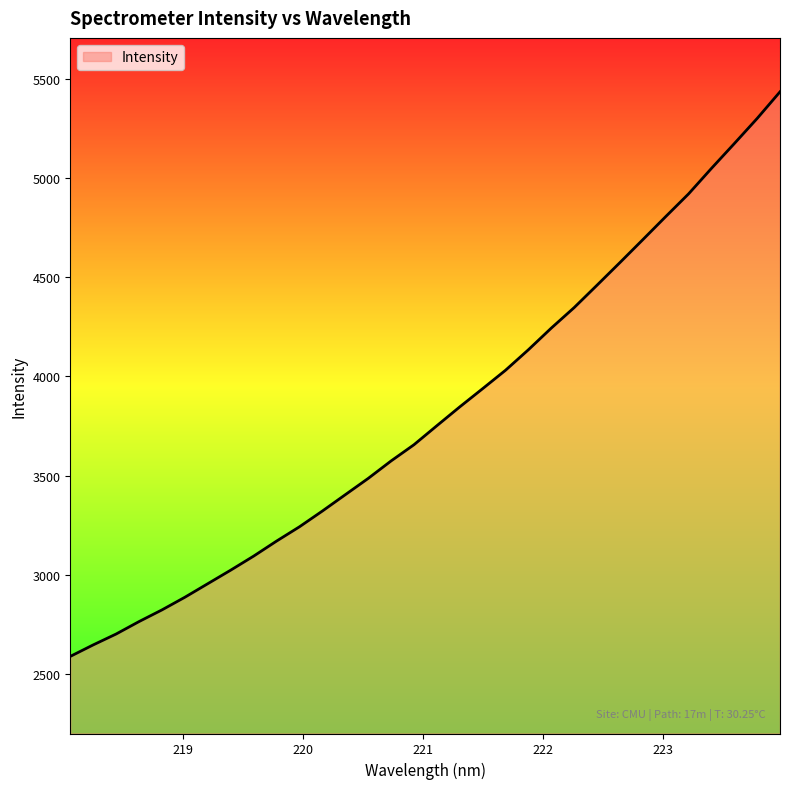

What is the greatest value displayed?

5433.9